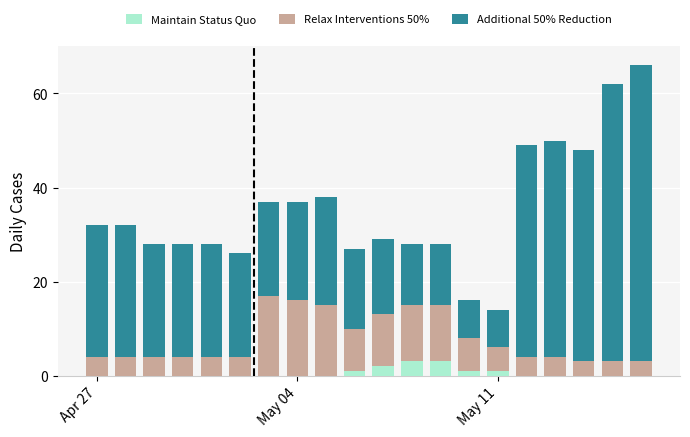

What is the sum of all Maintain Status Quo values?

11